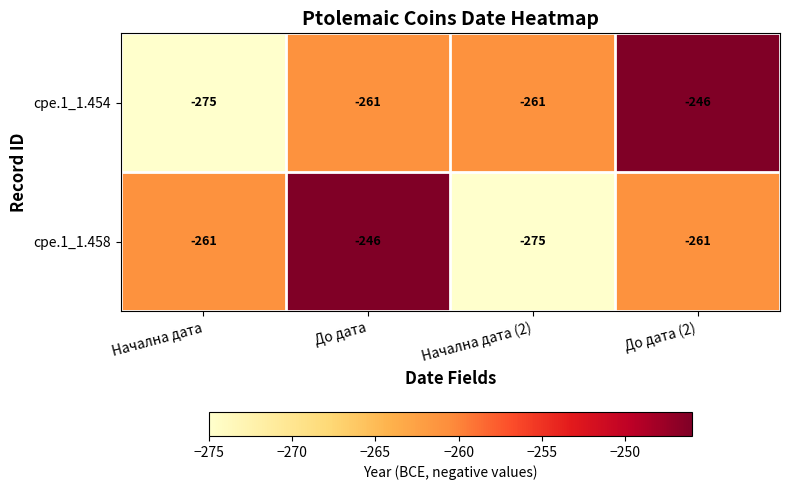

What value does the cpe.1_1.458 series have at Начална дата (2), to the nearest 5?

-275